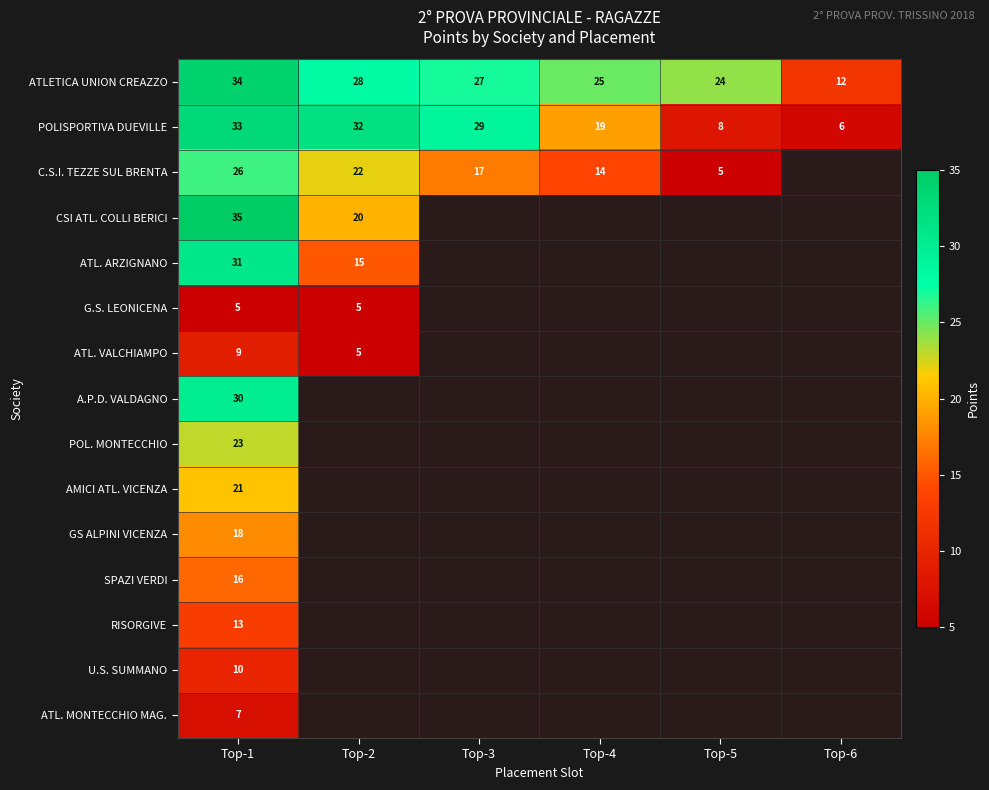

What value does the ATLETICA UNION CREAZZO series have at Top-5, to the nearest 5?

25